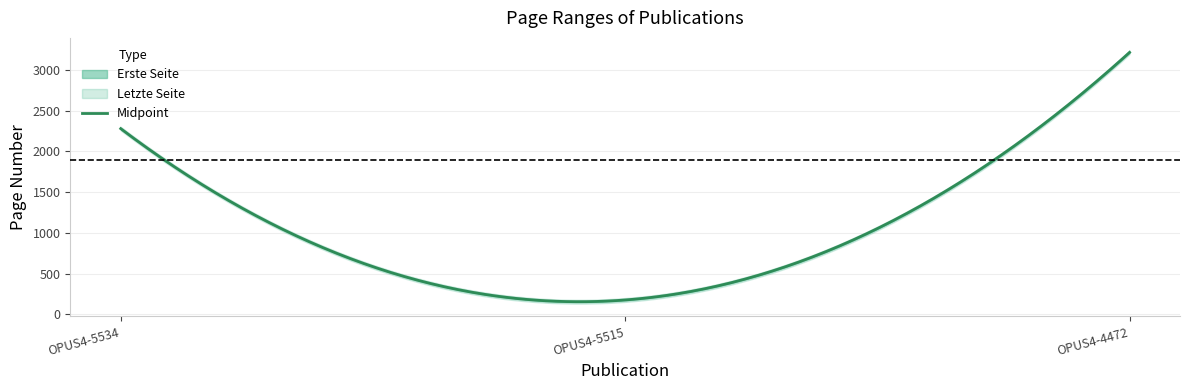

What is the average value of the Letzte Seite series?

1893